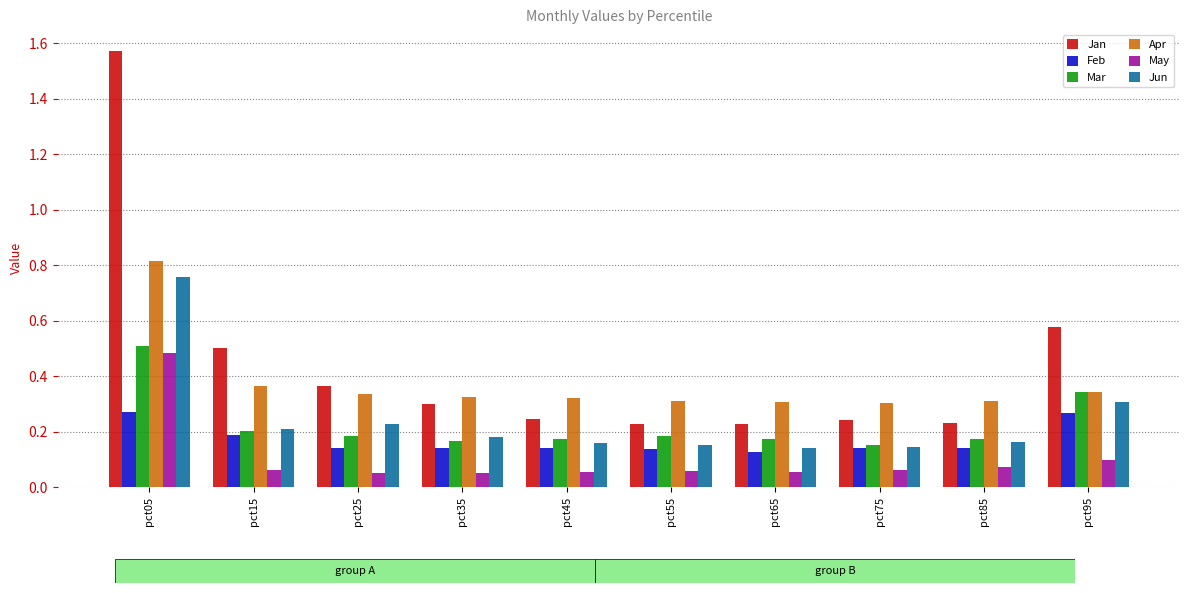

List the series in order of their peak value, highest first.

Jan, Apr, Jun, Mar, May, Feb